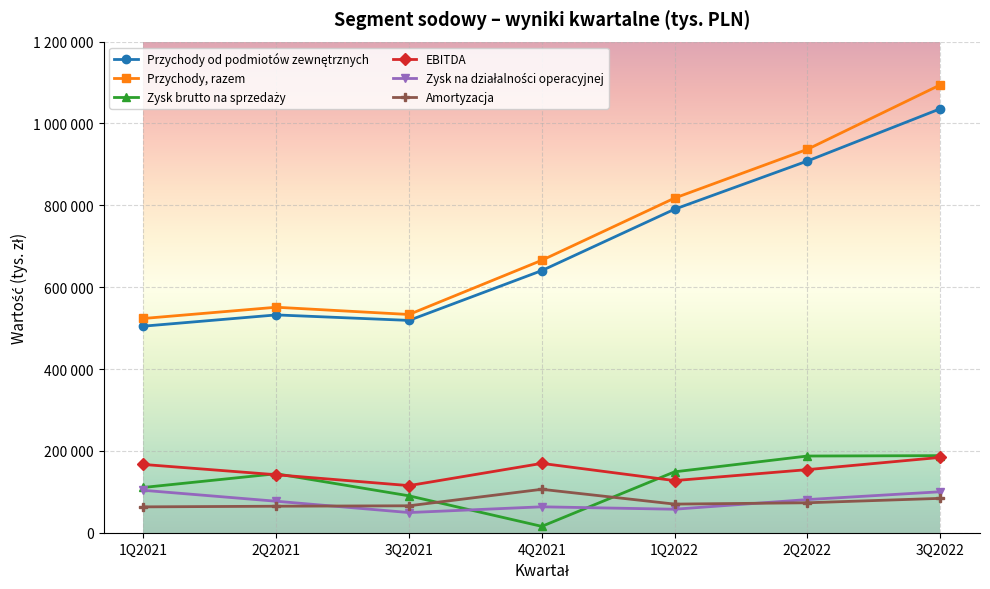

Which series changed the most between 2Q2022 and 3Q2022?

Przychody, razem